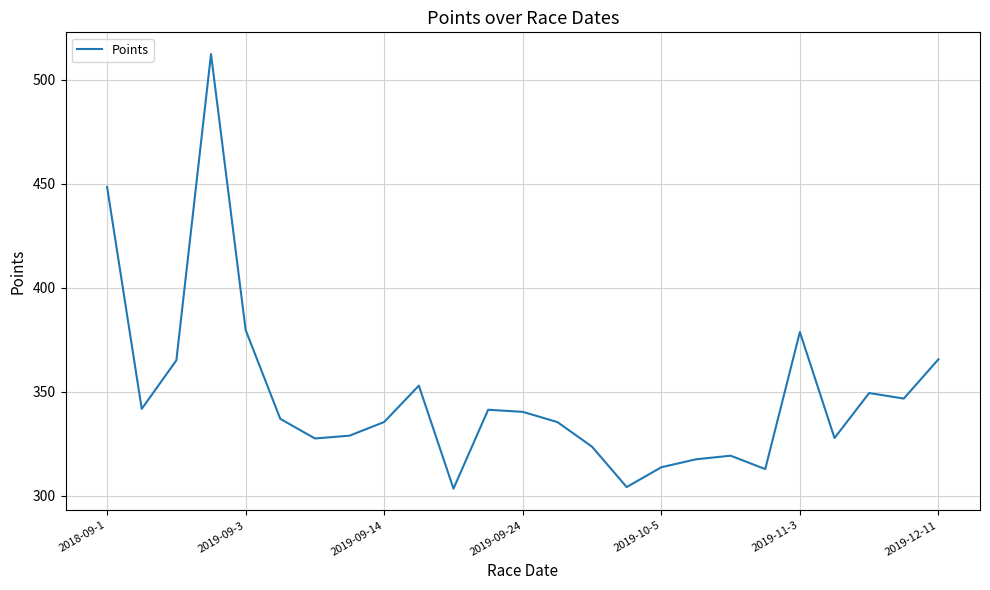

What is the smallest value displayed?

303.4